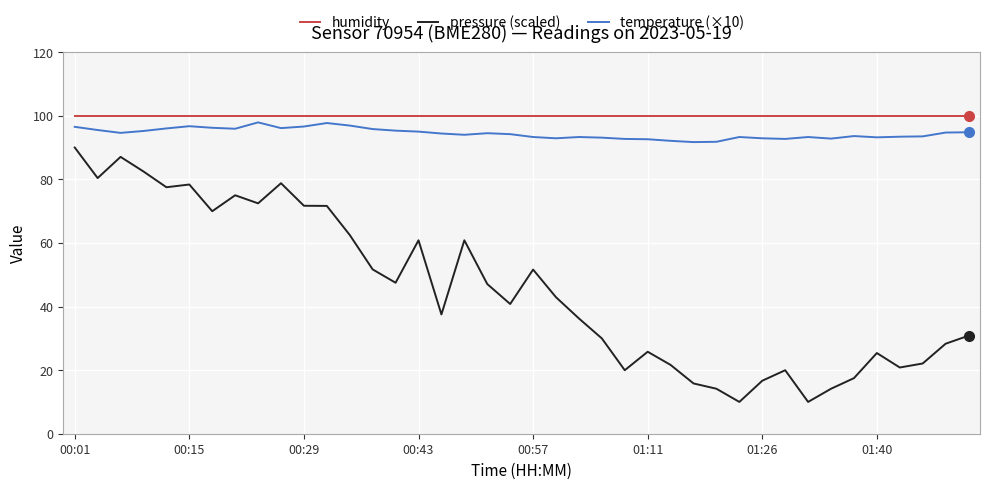

What is the minimum value shown in the chart?

10.0